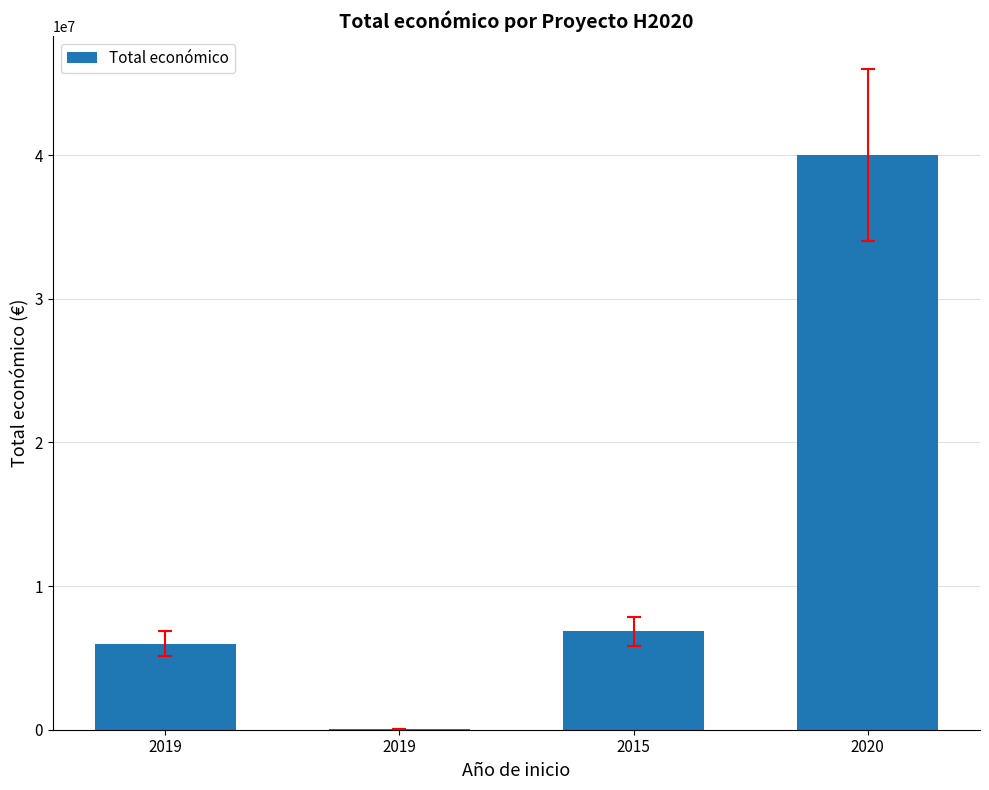

Are the bars horizontal?

No